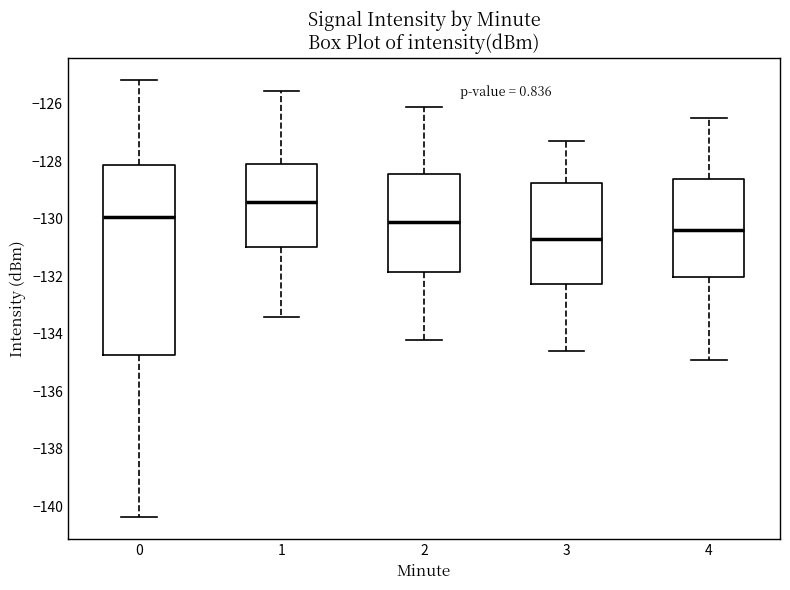

Reading left to right, read every box against the y-axis: the position of its median line, the range the box covers, and the ends of its whiskers. The values are not printed on the chart, so give them approximately, as read against the axis.

0: median -130.0, box -134.8 to -128.2, whiskers -140.4 to -125.2
1: median -129.4, box -131.0 to -128.0, whiskers -133.4 to -125.6
2: median -130.0, box -131.8 to -128.4, whiskers -134.2 to -126.0
3: median -130.6, box -132.2 to -128.8, whiskers -134.6 to -127.2
4: median -130.4, box -132.0 to -128.6, whiskers -134.8 to -126.4